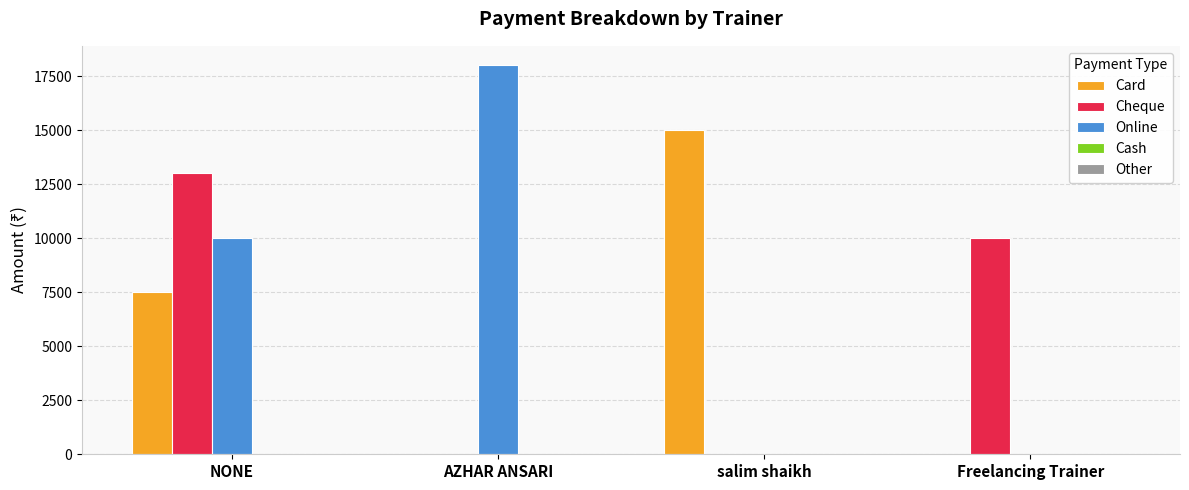

True or false: Online has a value of 15955 at NONE.

False